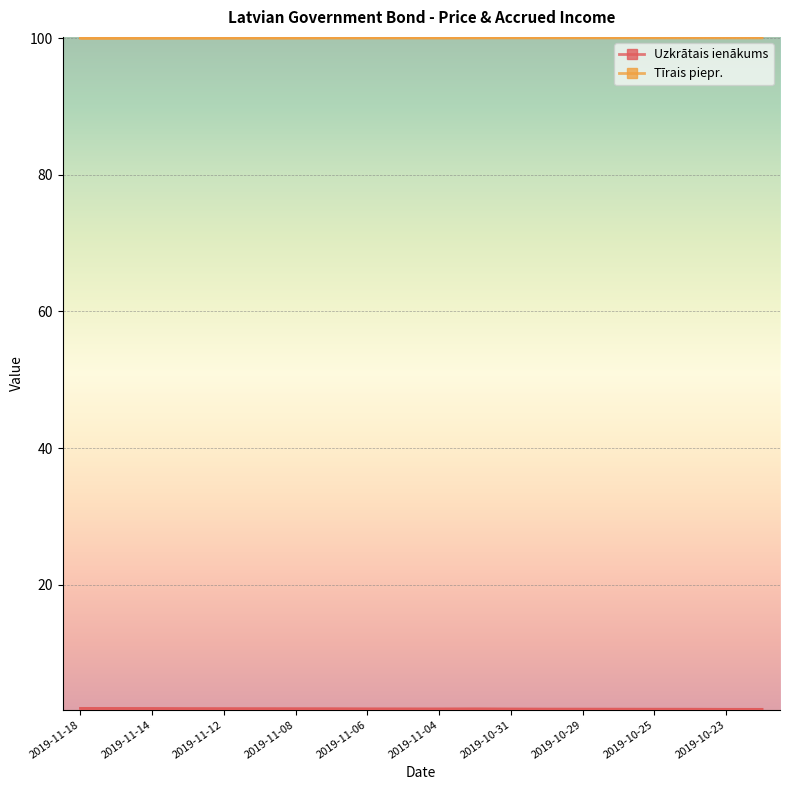

What position from the left is 2019-10-31?

13